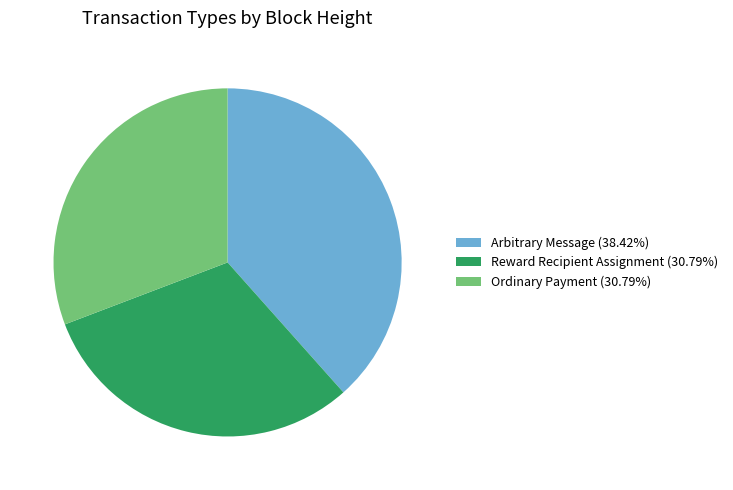

Approximately how many times larger is the value at Arbitrary Message compared to Reward Recipient Assignment?

1.2